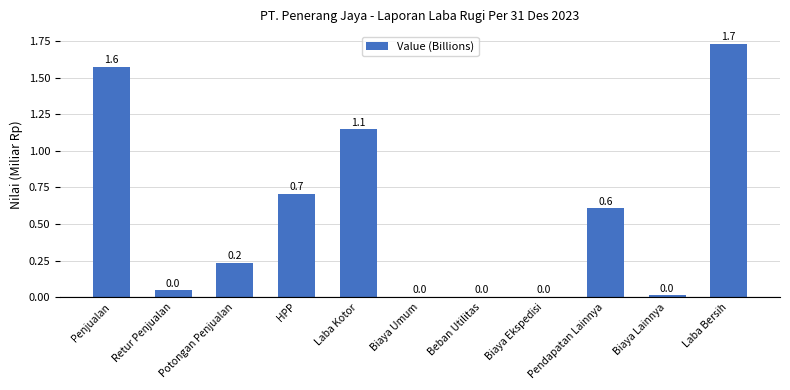

What is the approximate value at Laba Bersih?

1.7